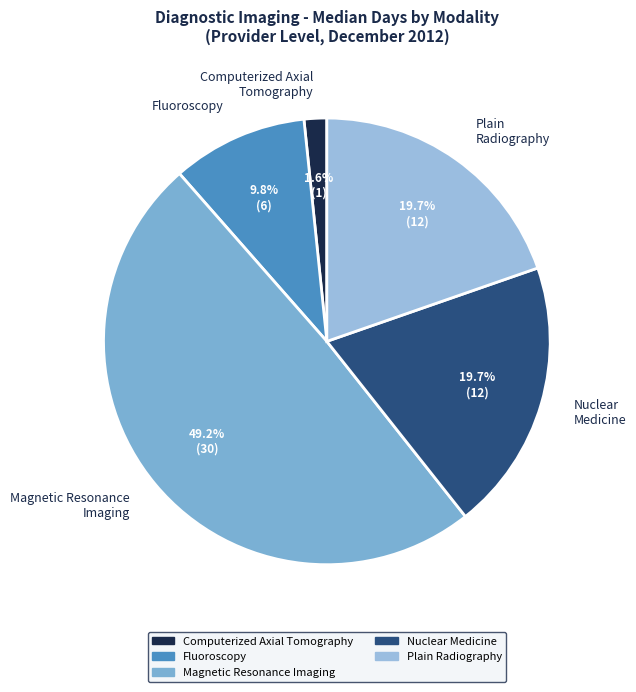

What is the largest slice in the pie chart?

Magnetic Resonance Imaging